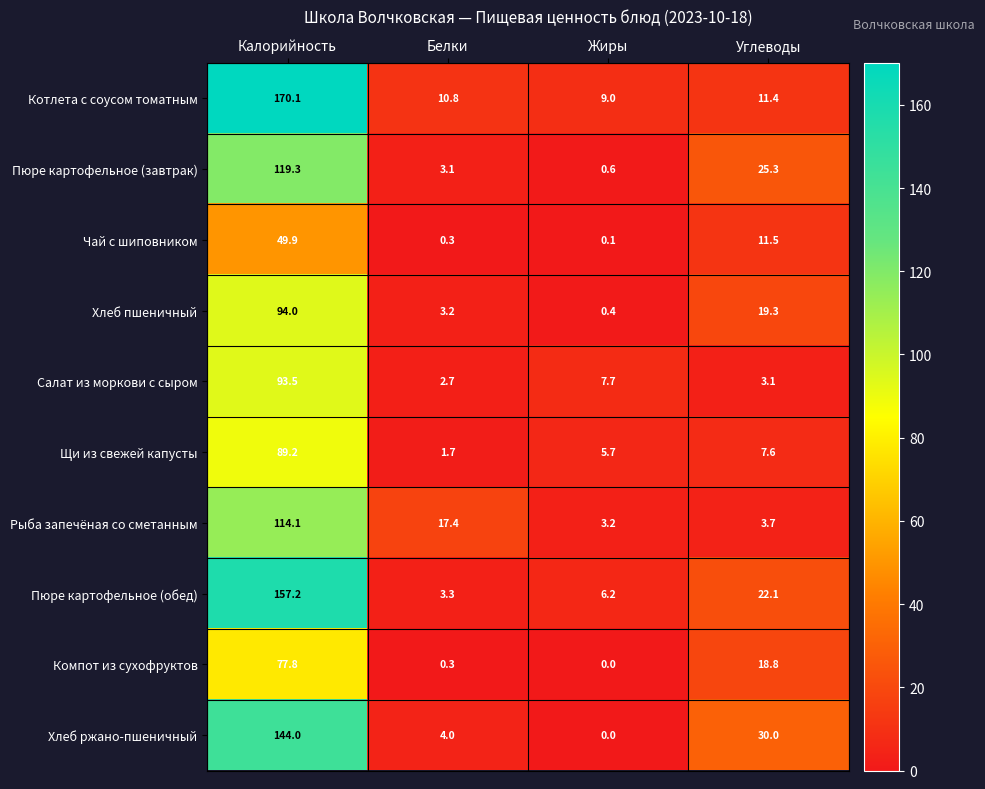

Which series has the largest total across all categories?

Котлета с соусом томатным